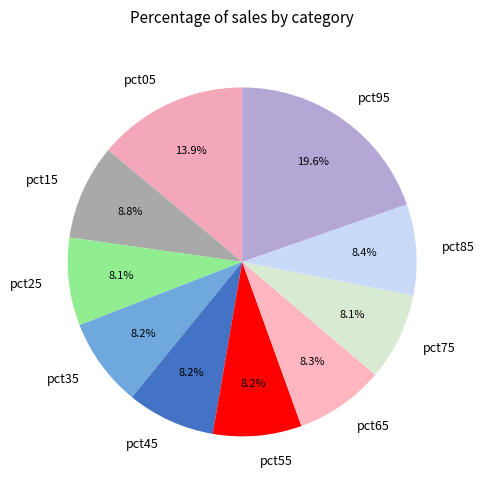

Is there a majority slice in this chart?

No